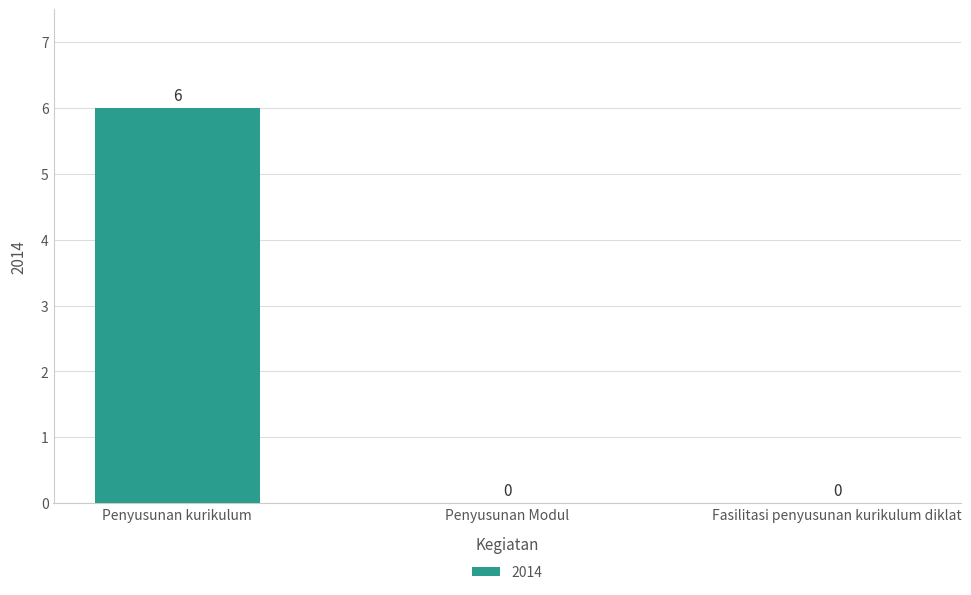

How many values are between 0 and 6?

3